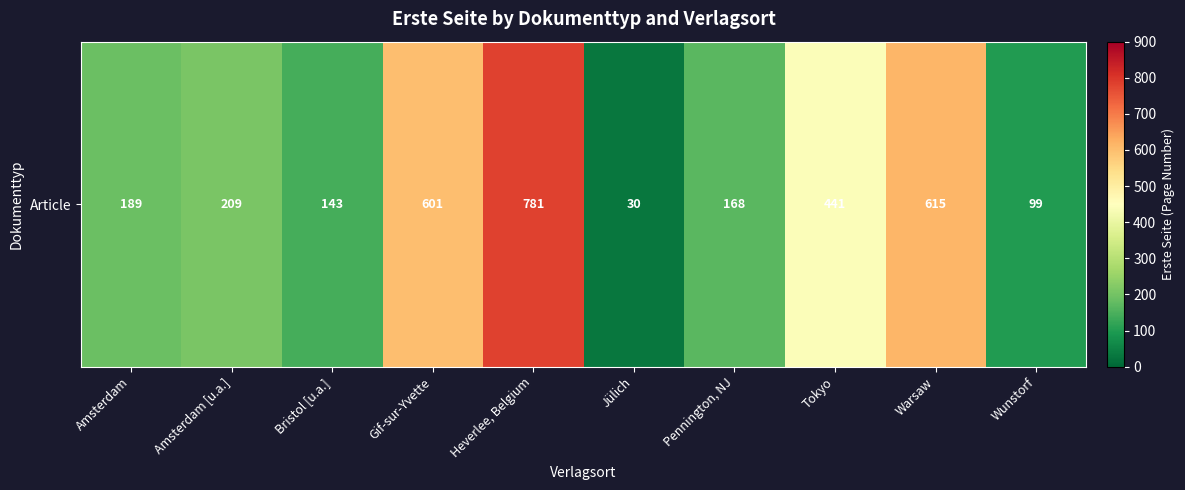

How many categories are shown in the chart?

10